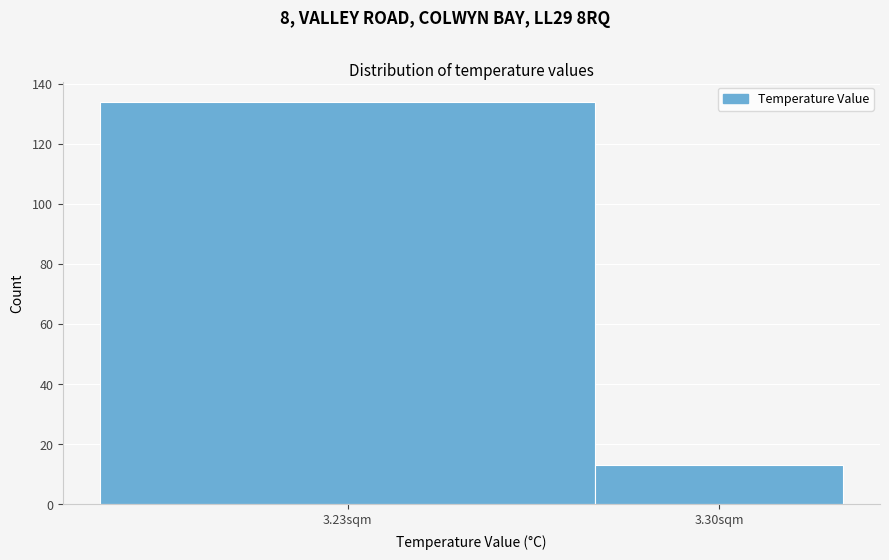

Reading right to left, what are all the values shown in this chart?

13	134